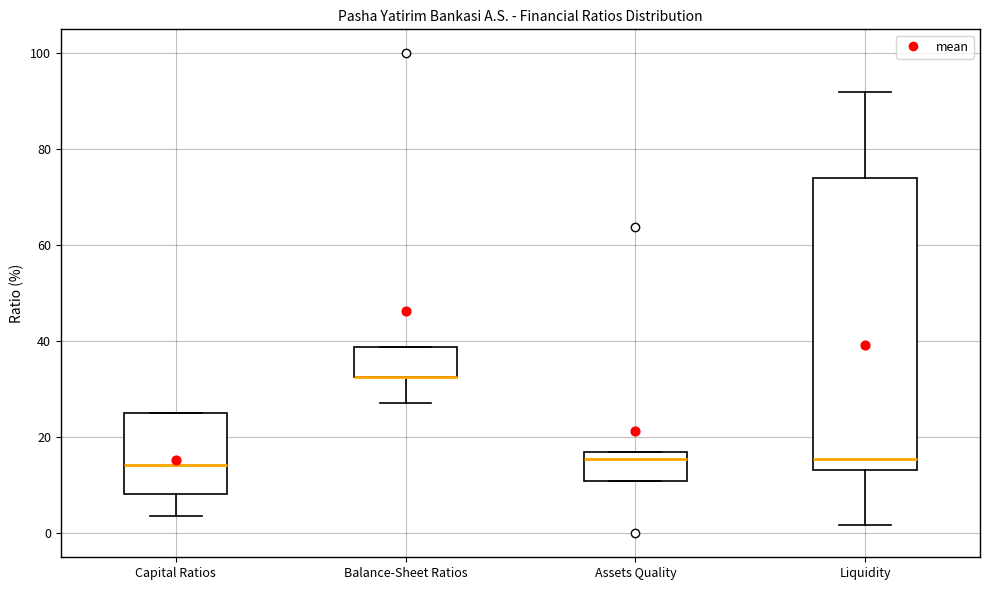

Reading left to right, transcribe this box plot: for each box, give where its median line is, the range the box spans, and where its two whiskers end, as read against the y-axis. The values are not printed on the chart, so give them approximately, as read against the axis.

Capital Ratios: median 14, box 8 to 24, whiskers 4 to 24
Balance-Sheet Ratios: median 32 (drawn on the box's lower edge), box 32 to 38, whiskers 28 to 38
Assets Quality: median 16 (just below the box's upper edge), box 10 to 16, whiskers 10 to 16
Liquidity: median 16, box 14 to 74, whiskers 2 to 92